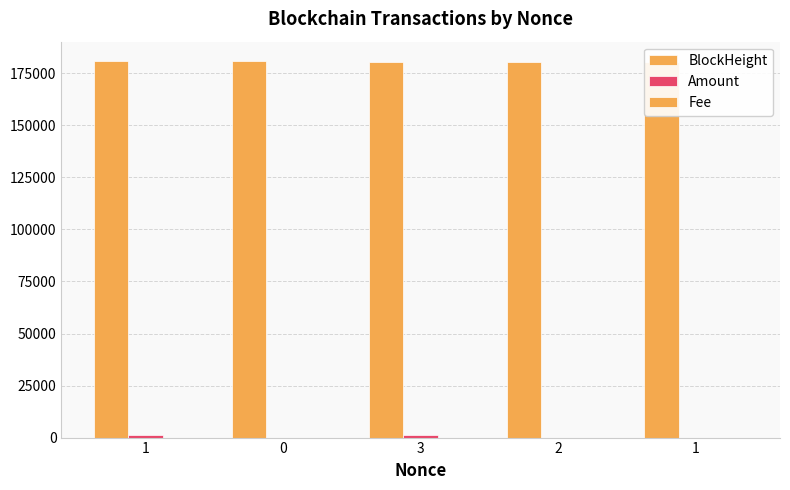

What are all the series names shown in the legend?

BlockHeight, Amount, Fee